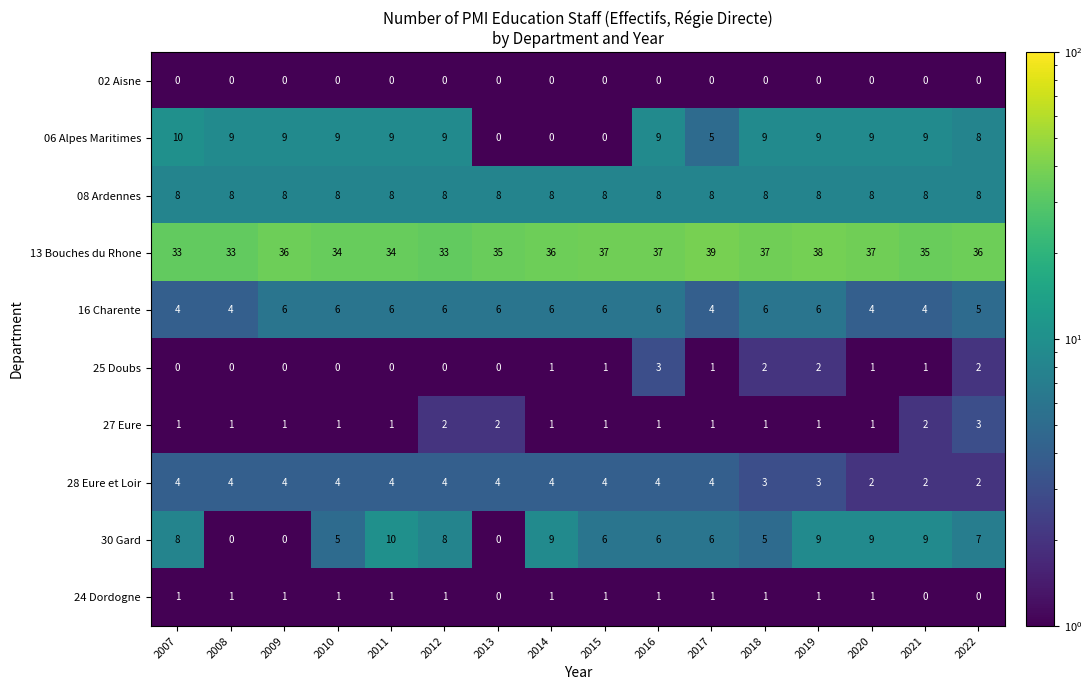

At how many categories does at least one series exceed 9?

16